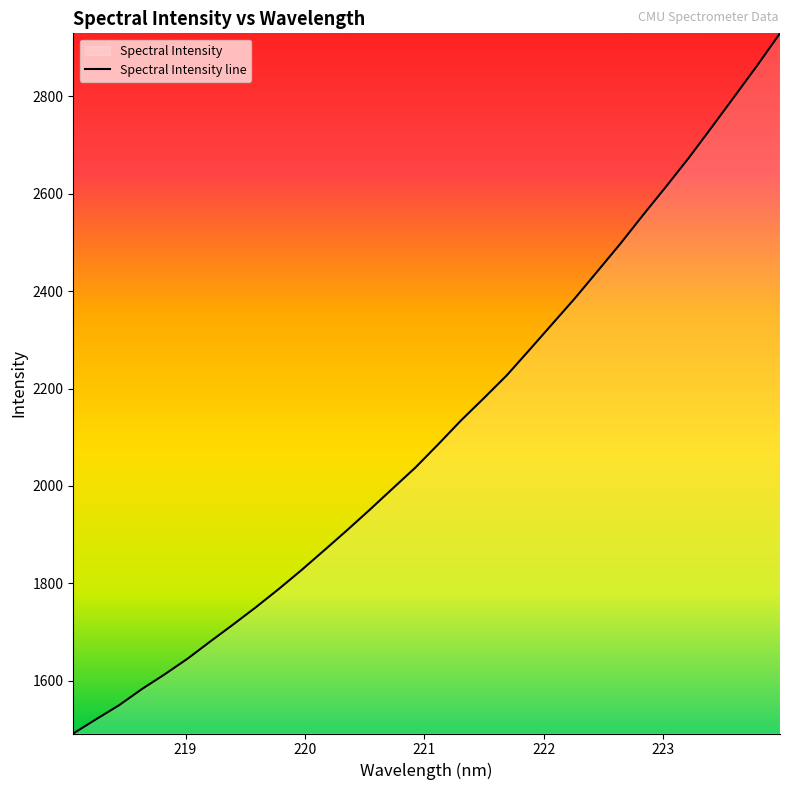

What is the maximum value shown in the chart?

2929.4